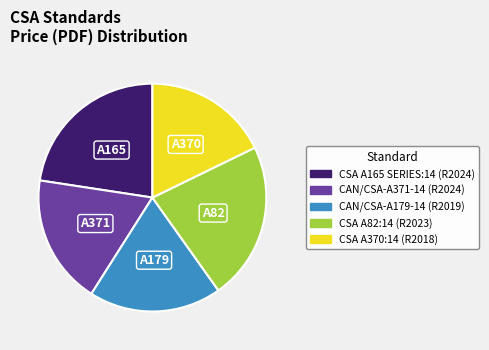

Does CSA A82:14 (R2023) account for over 50% of the chart?

No